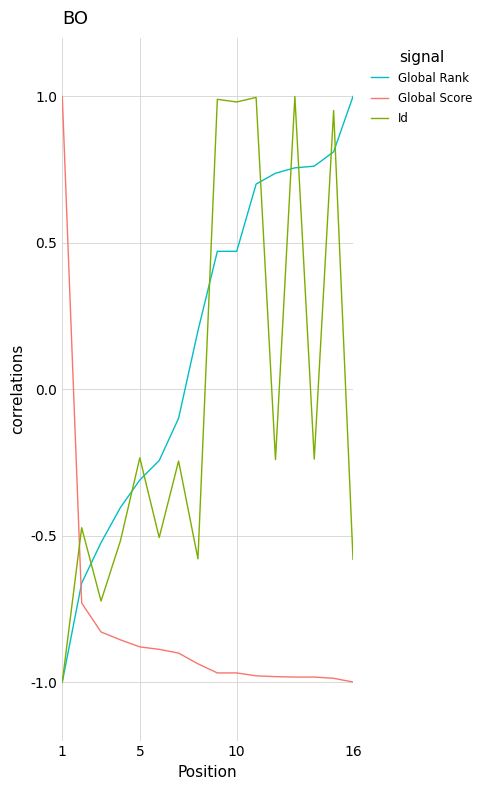

Does the chart display data point markers on the line(s)?

No